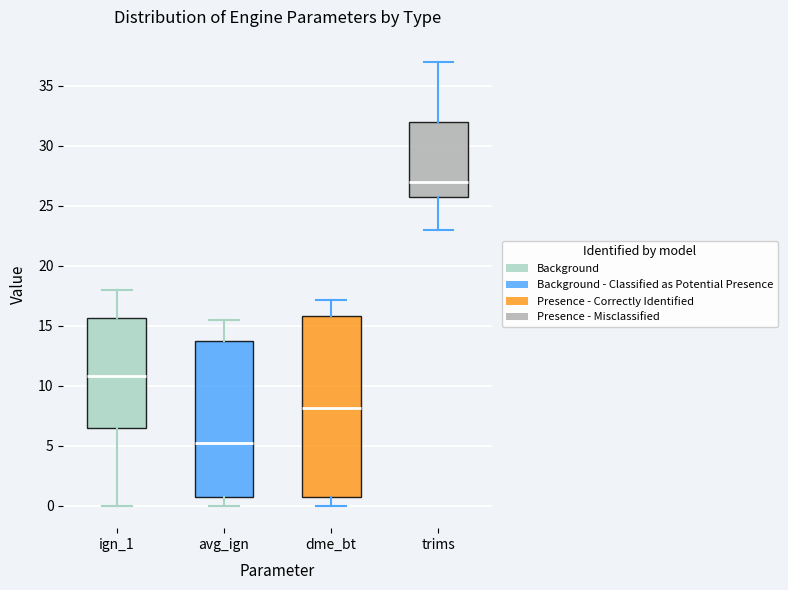

Reading left to right, transcribe this box plot: for each box, give where its median line is, the range the box spans, and where its two whiskers end, as read against the y-axis. The values are not printed on the chart, so give them approximately, as read against the axis.

ign_1: median 11.0, box 6.5 to 15.5, whiskers 0.0 to 18.0
avg_ign: median 5.5, box 1.0 to 14.0, whiskers 0.0 to 15.5
dme_bt: median 8.0, box 0.5 to 16.0, whiskers 0.0 to 17.0
trims: median 27.0, box 26.0 to 32.0, whiskers 23.0 to 37.0